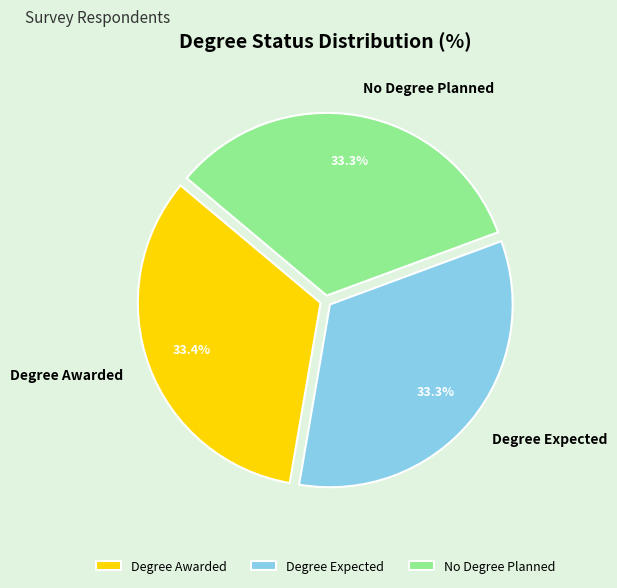

Approximately how many times larger is the value at Degree Awarded compared to Degree Expected?

1.0